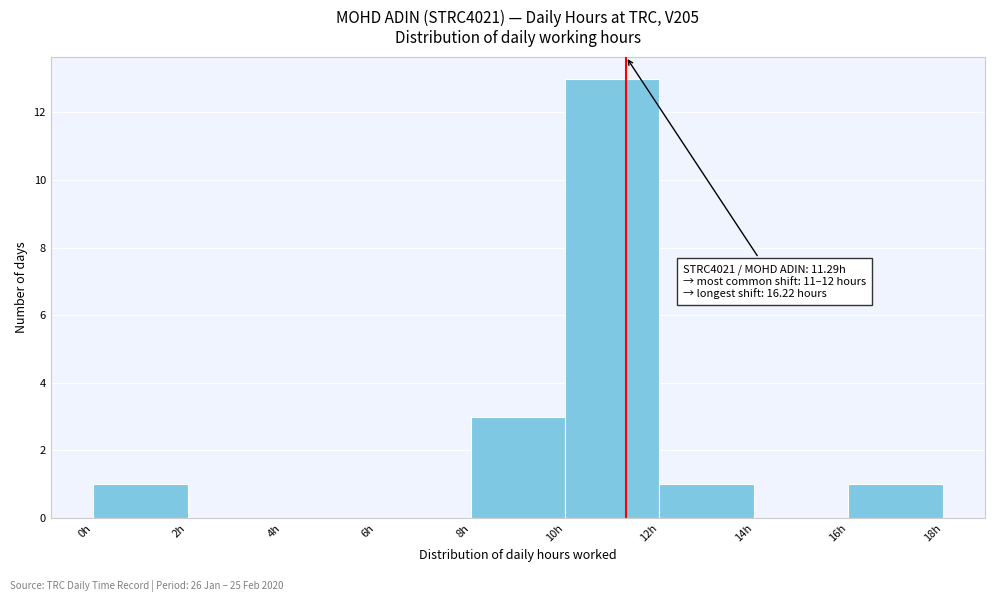

Over which range of the x-axis is the bar tallest?

10 to 12